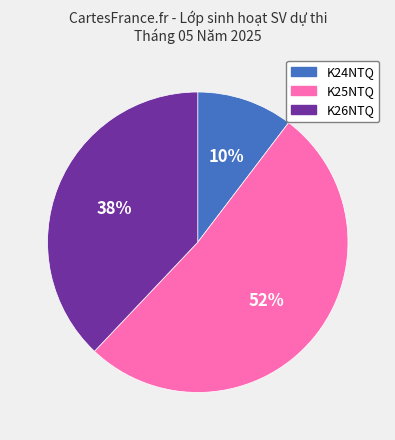

Is the sum of K26NTQ and K25NTQ greater than half?

Yes